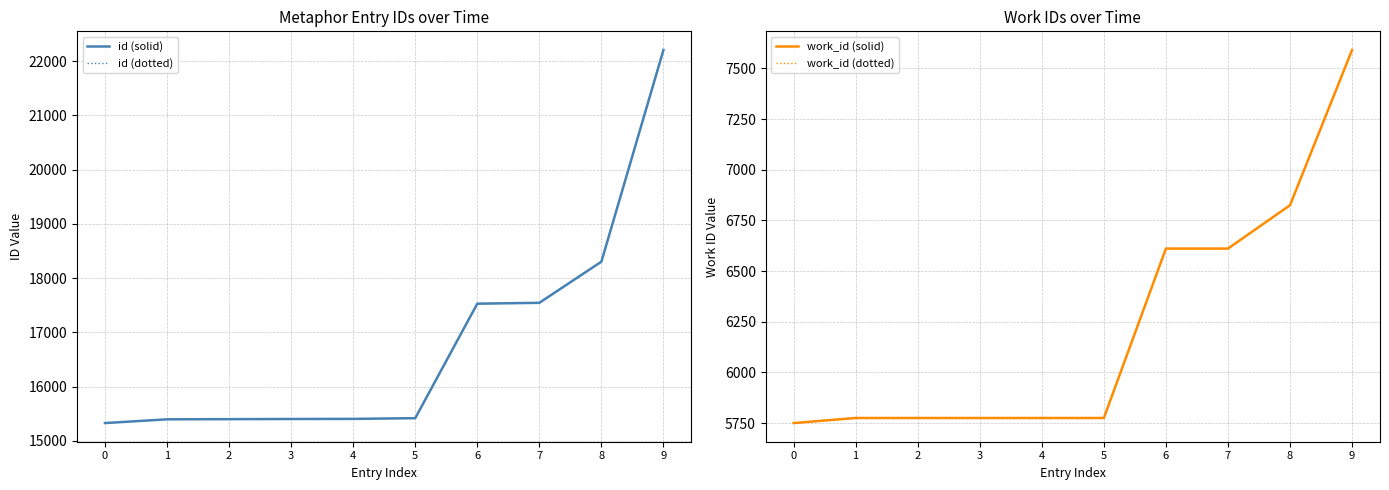

Reading left to right, extract all data points from this chart.

id (solid): 15328	15397	15400	15403	15405	15418	17528	17544	18302	22203
id (dotted): 15328	15397	15400	15403	15405	15418	17528	17544	18302	22203
work_id (solid): 5750	5775	5775	5775	5775	5775	6611	6611	6825	7591
work_id (dotted): 5750	5775	5775	5775	5775	5775	6611	6611	6825	7591